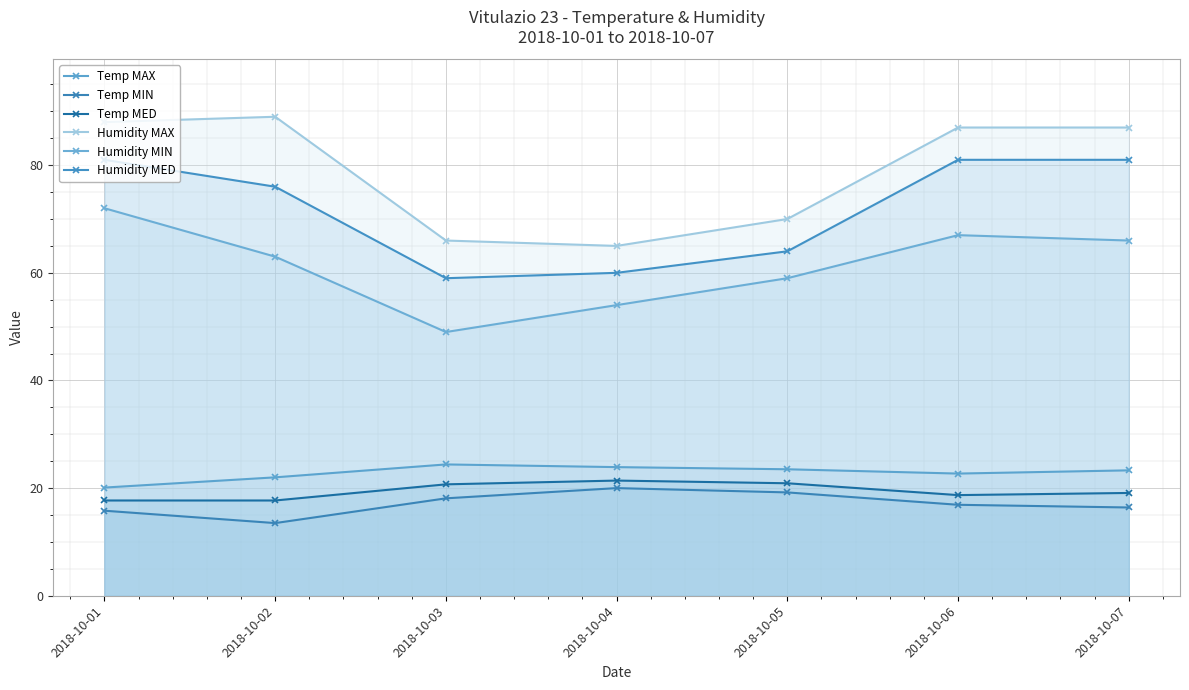

How many interior local valleys does the Humidity MAX series have?

1